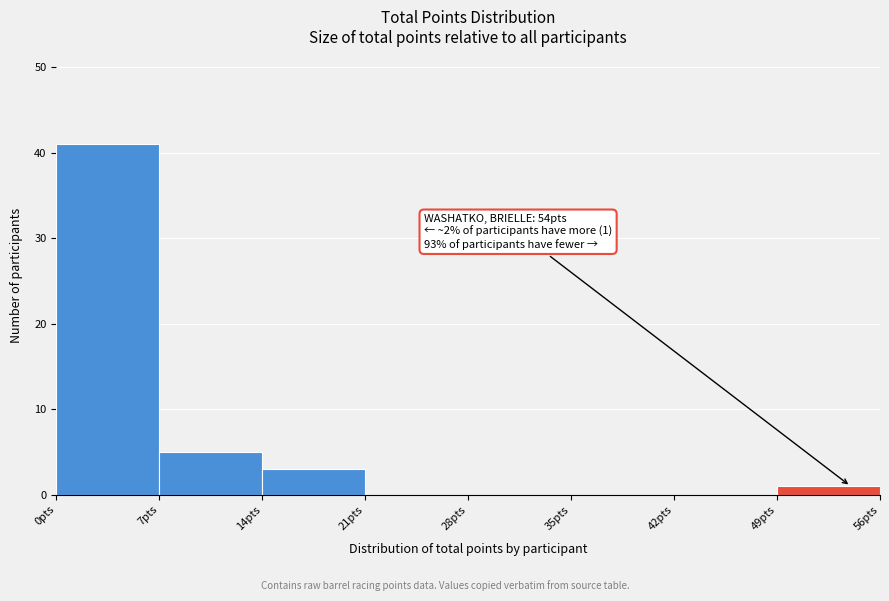

Over which range of the x-axis is the bar tallest?

0 to 7